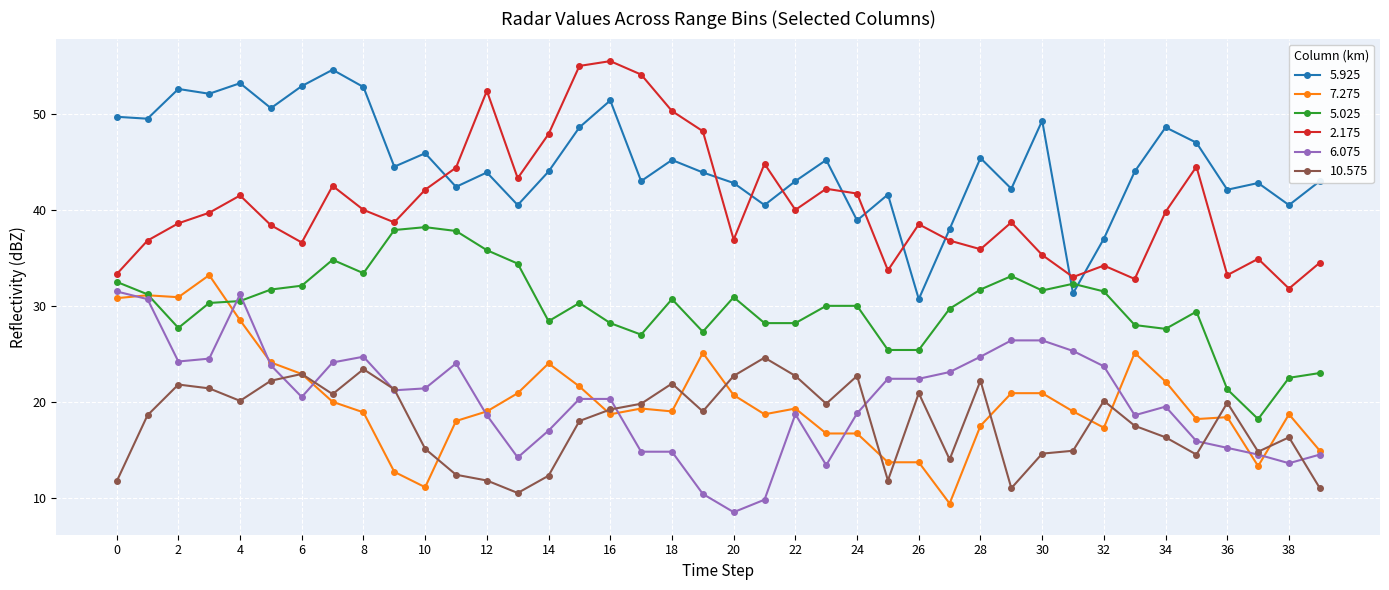

At how many categories does at least one series exceed 11?

40